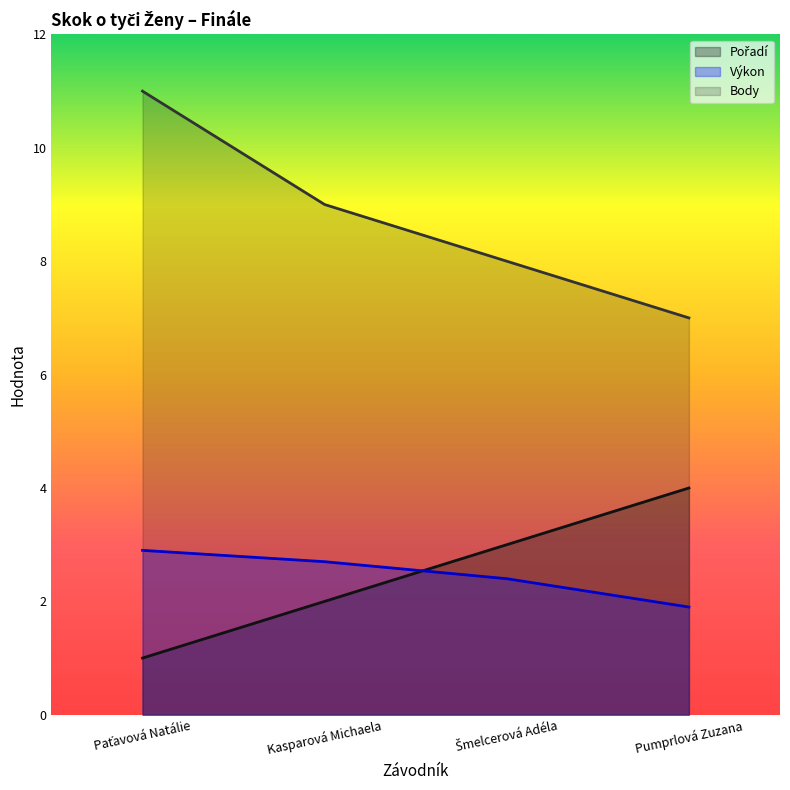

What is the value of the Pořadí point at the 2nd from the left?

2.0